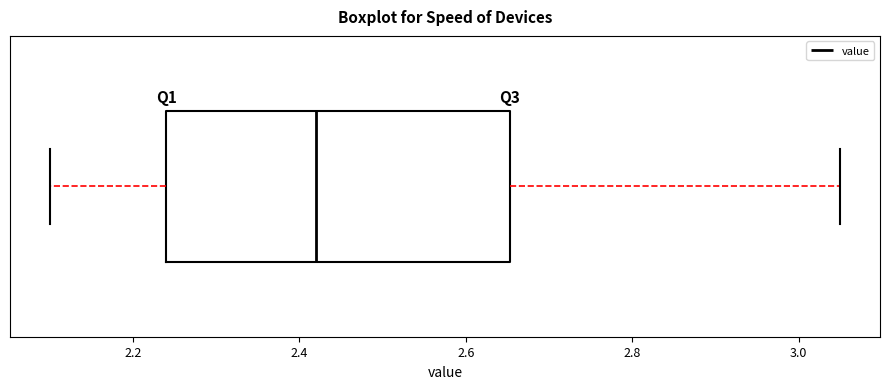

Read this box plot against the x-axis: the position of the median line, the range covered by the box, and the ends of both whiskers. The values are not printed on the chart, so give them approximately, as read against the axis.

median 2.42, box 2.24 to 2.66, whiskers 2.10 to 3.06